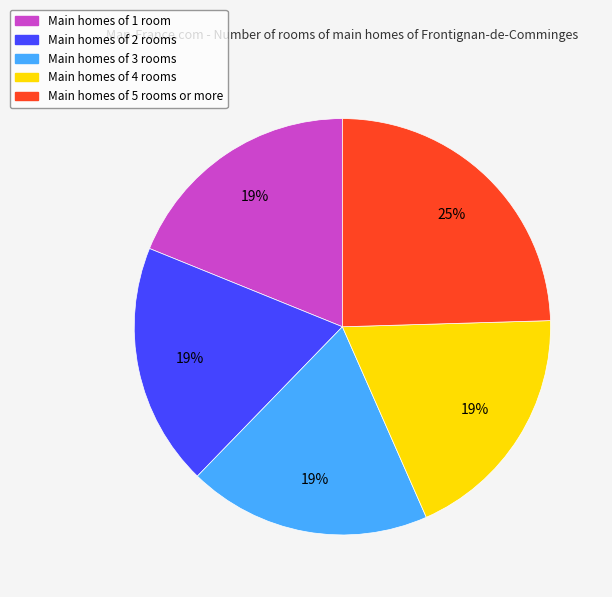

Is it true that Main homes of 1 room is 19% of the pie?

True